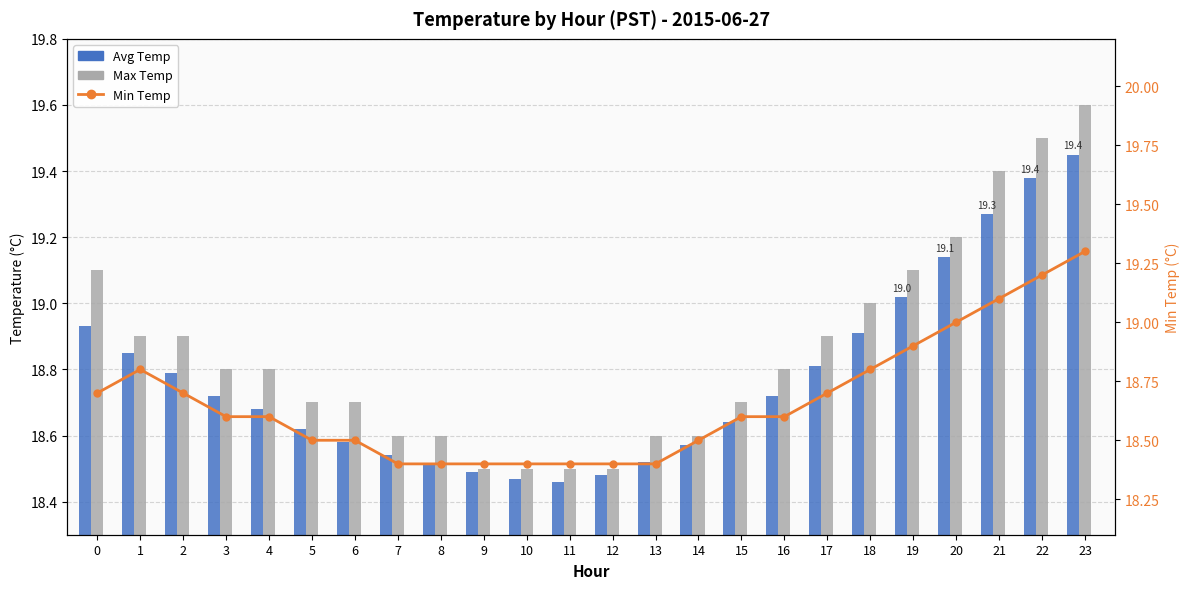

Which series has the largest range (max minus min)?

Max Temp